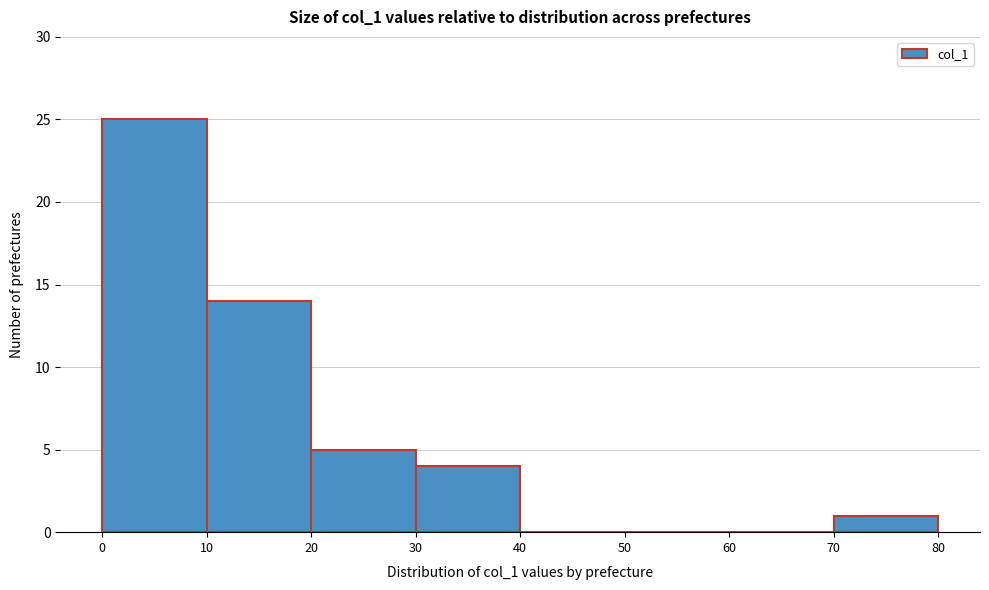

Over which range of the x-axis is the bar tallest?

0 to 10